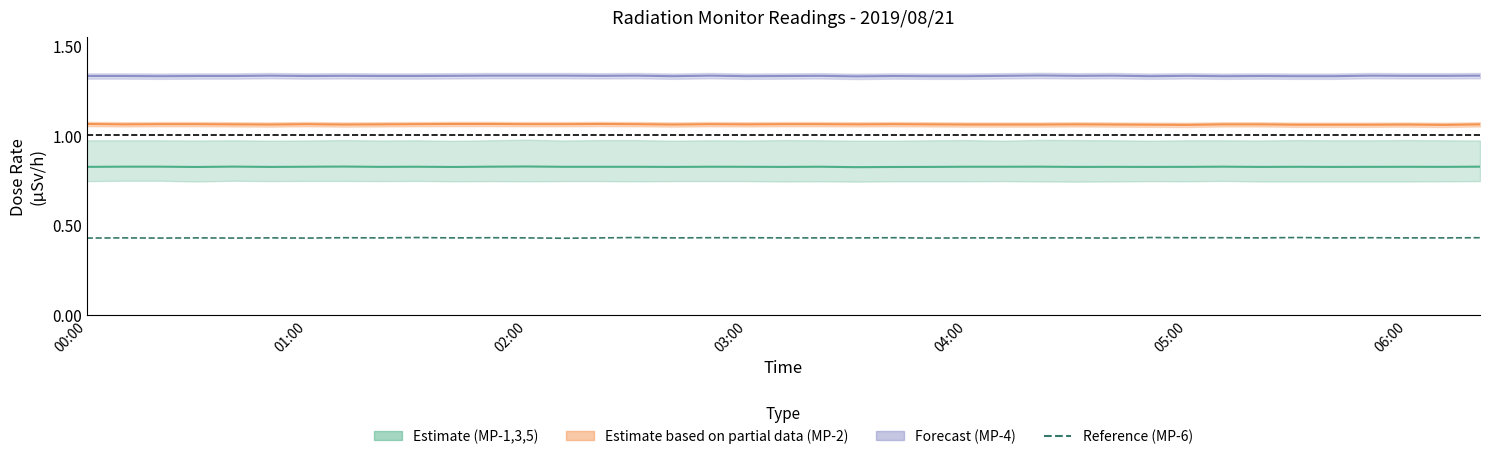

What position from the left is 05:00?

6